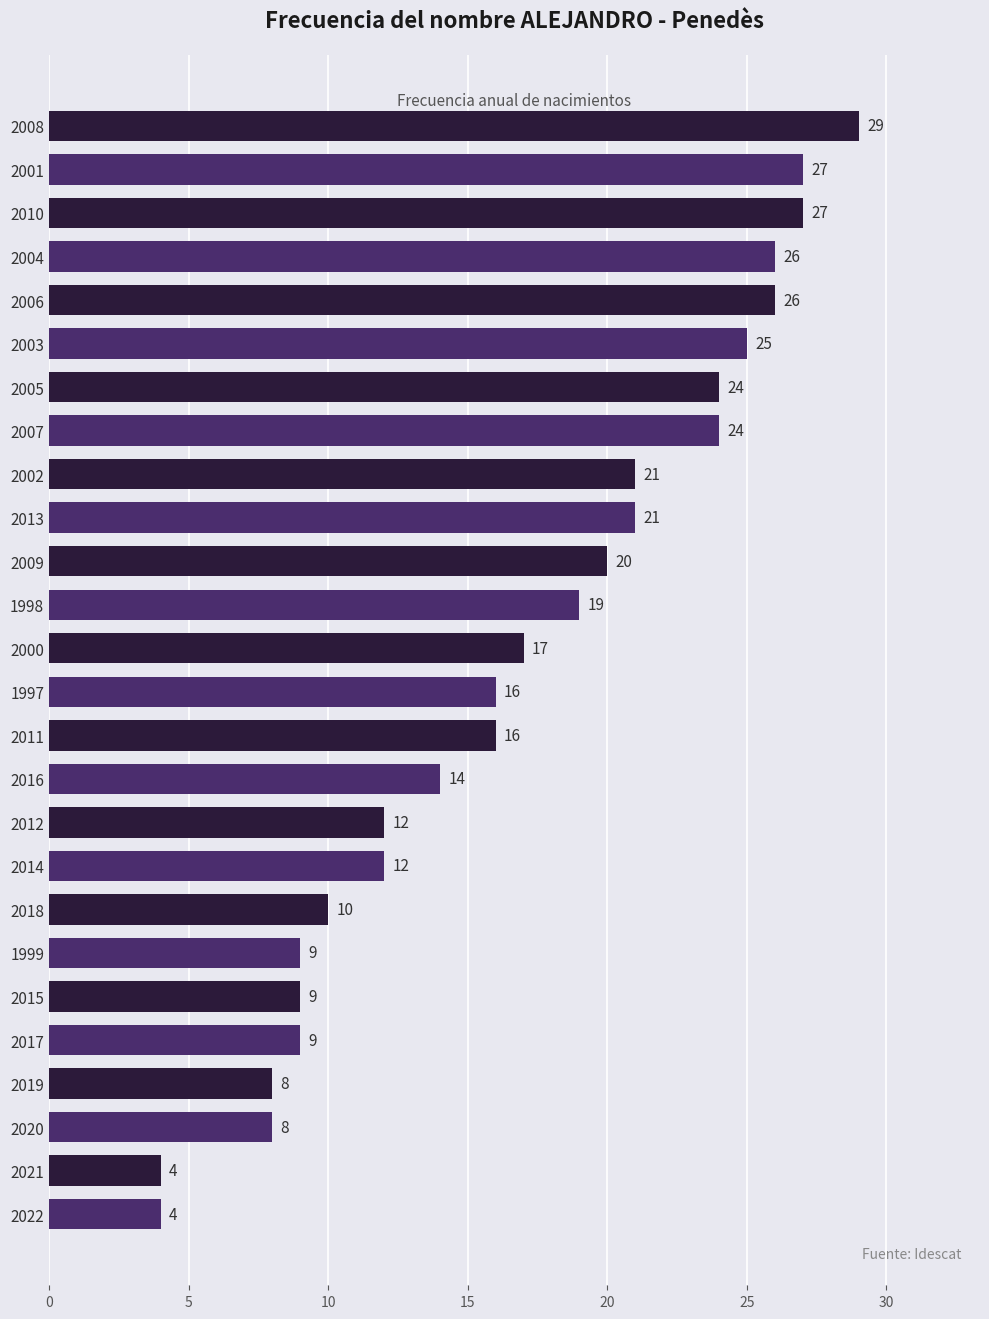

What is the difference between the values at 2013 and 2008?

8